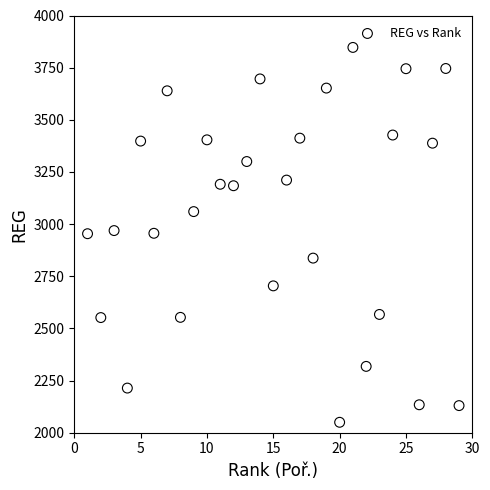

What is the range of X values (max minus min)?

28